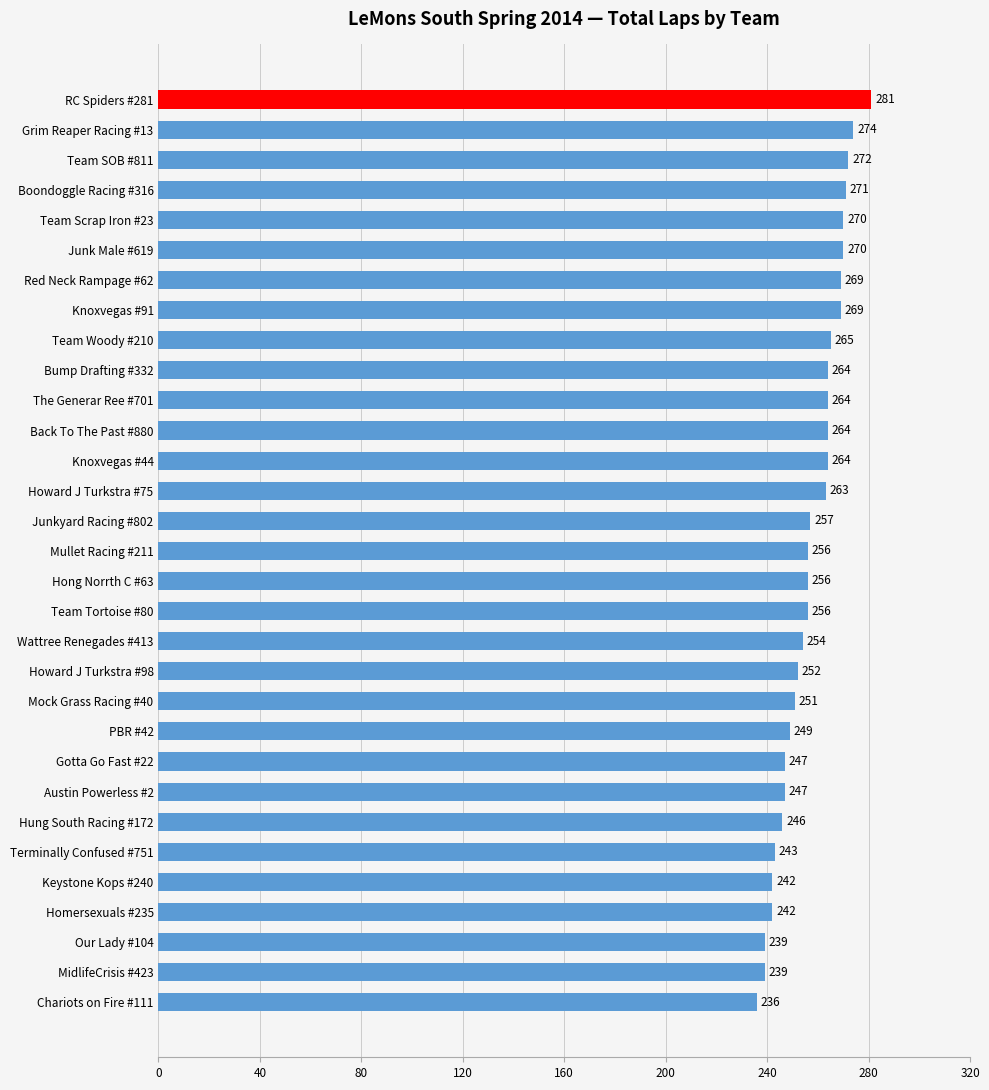

Approximately how many times larger is the value at Junk Male #619 compared to Gotta Go Fast #22?

1.1